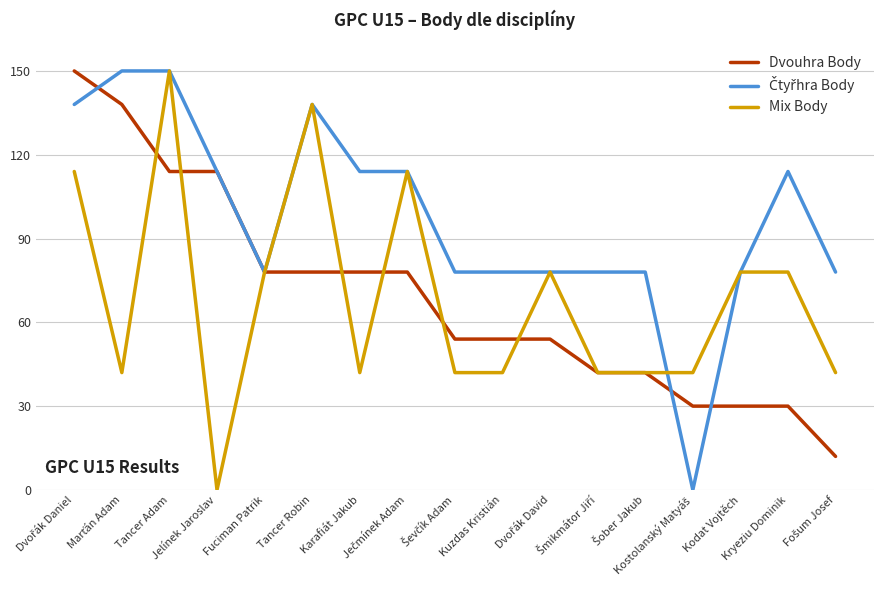

At how many categories does at least one series exceed 34?

17